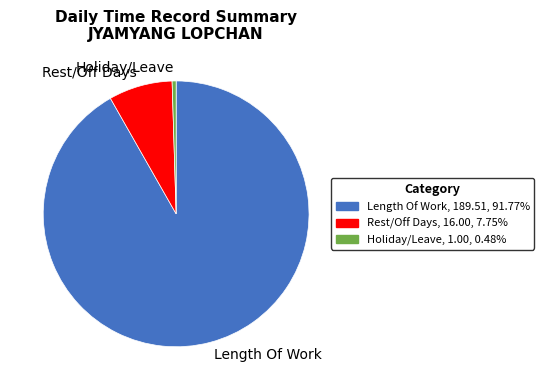

What is the majority slice?

Length Of Work